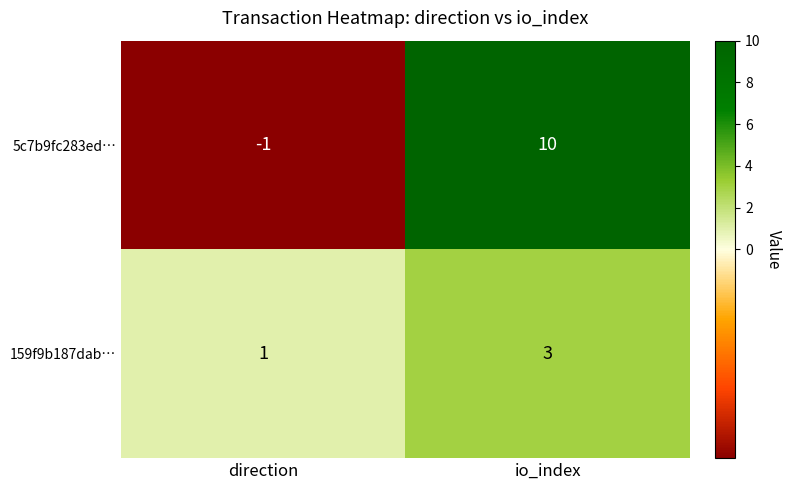

Reading right to left, extract all data points from this chart.

5c7b9fc283ed…: io_index=10	direction=-1
159f9b187dab…: io_index=3	direction=1